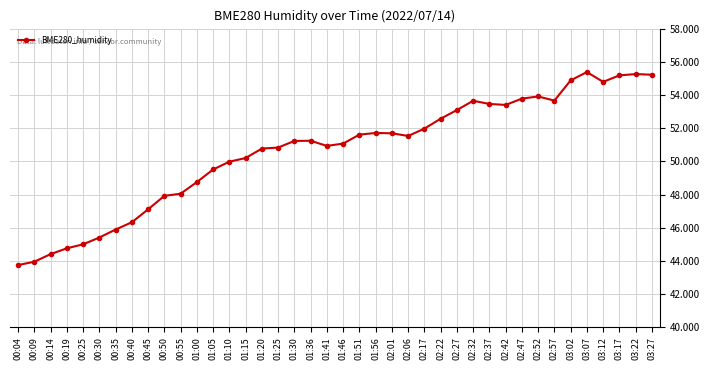

True or false: there are more than 1 points higher than both neighbors.

True